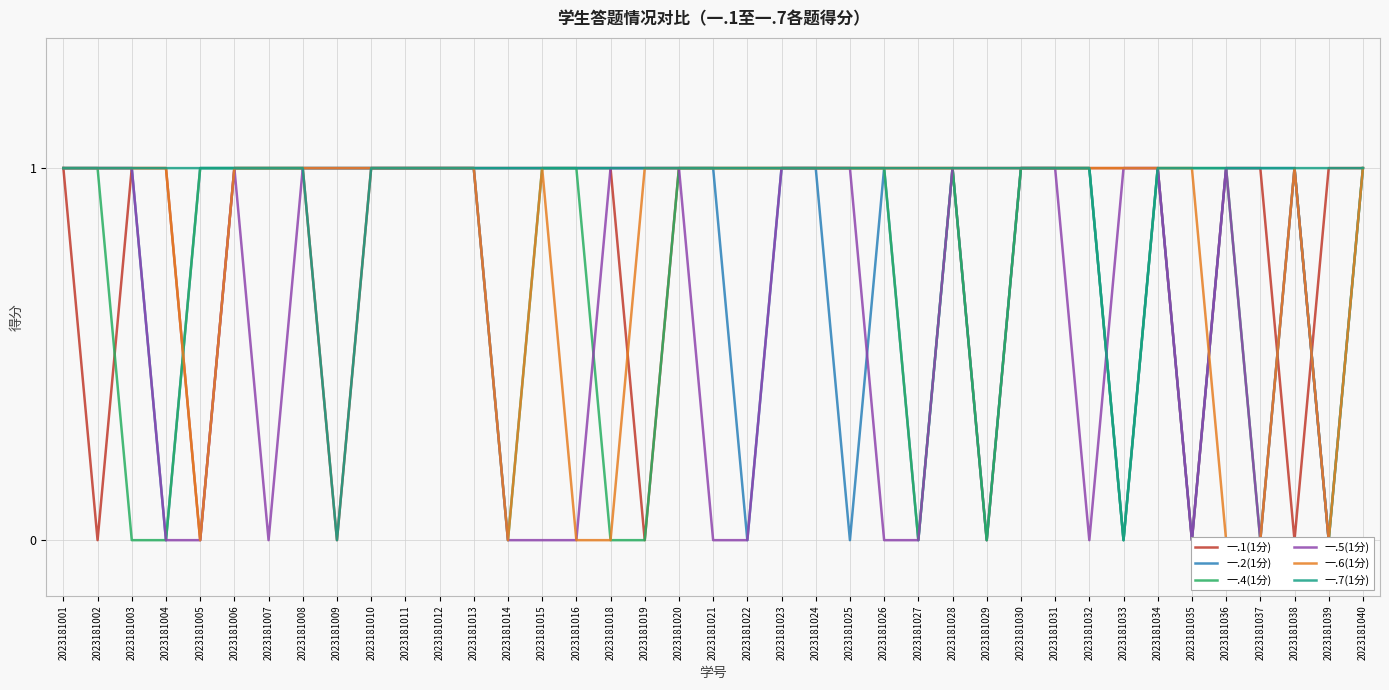

Between 2023181009 and 2023181015, which series saw the biggest shift?

一.1(1分)